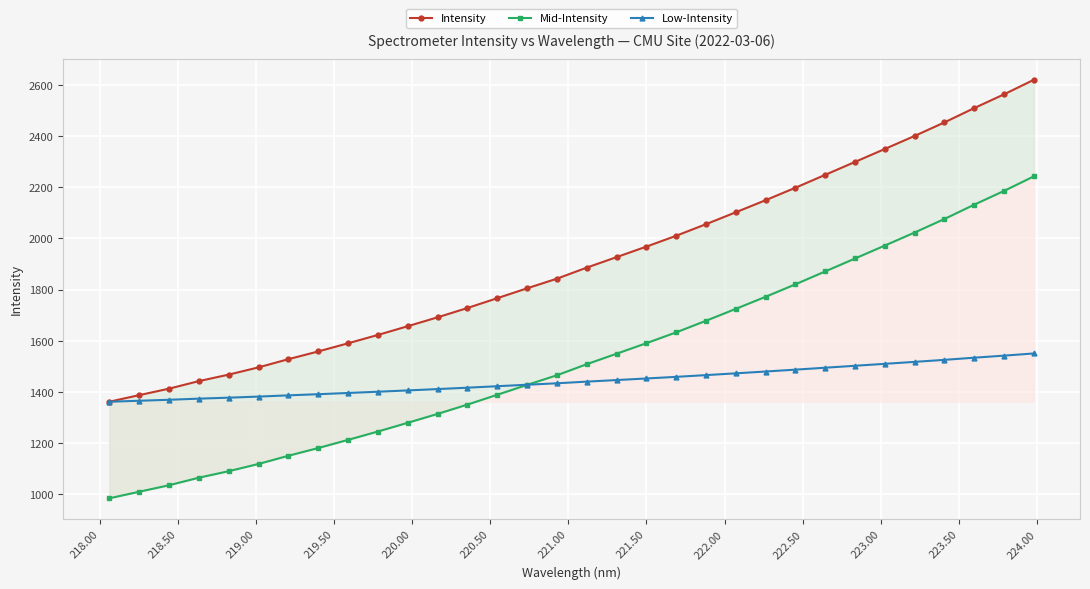

Which series has the largest total across all categories?

Intensity